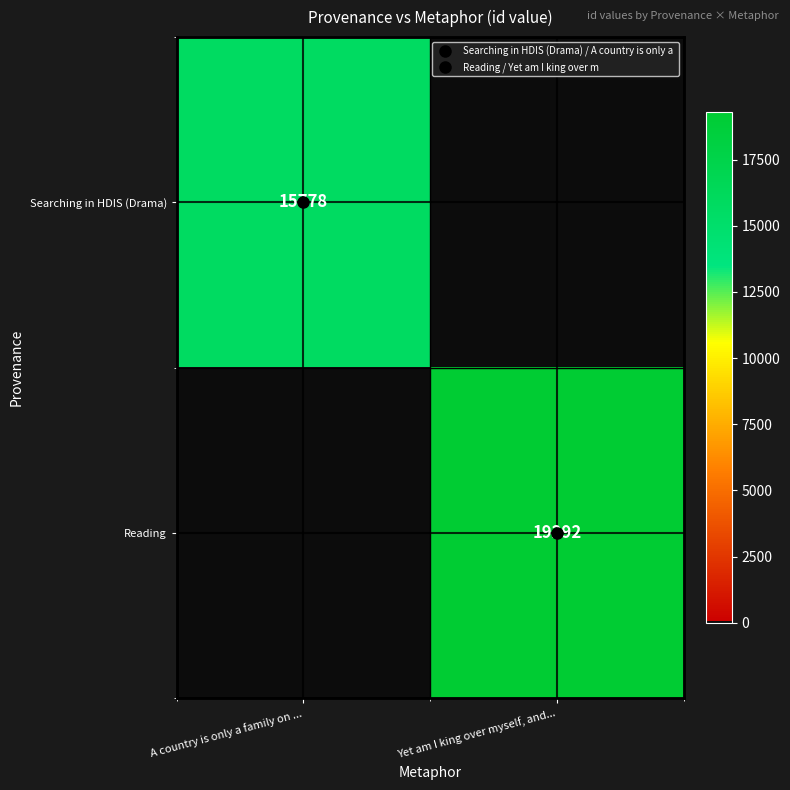

Count the Reading values in the range 0 to 19292.

2